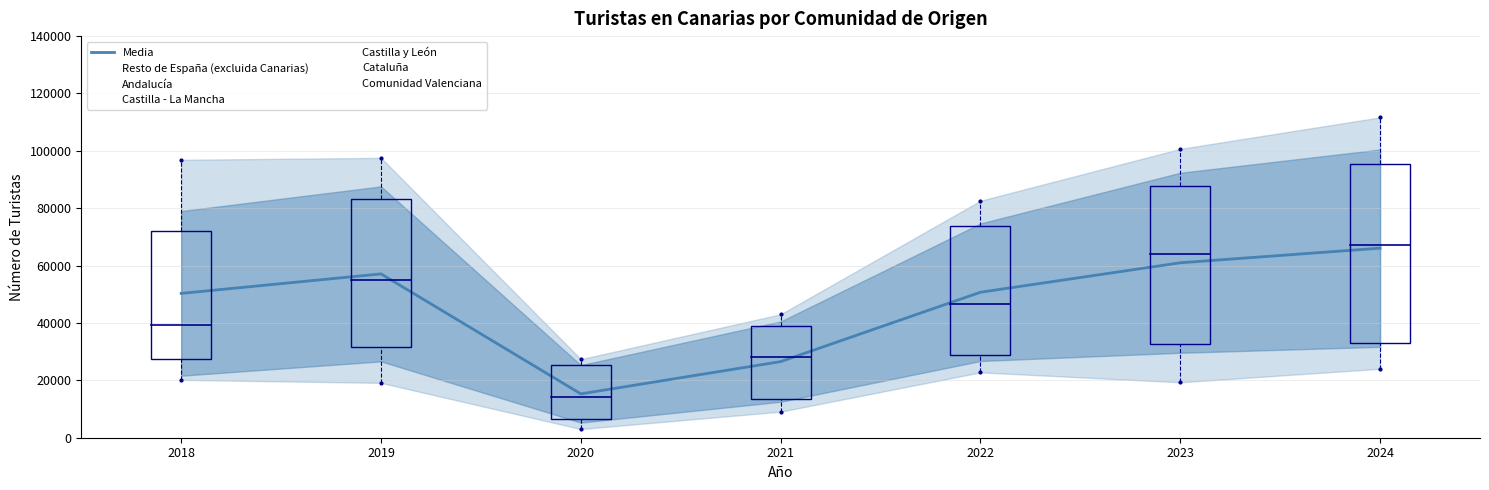

List the labels in order of value, largest first.

2024, 2023, 2019, 2022, 2018, 2021, 2020